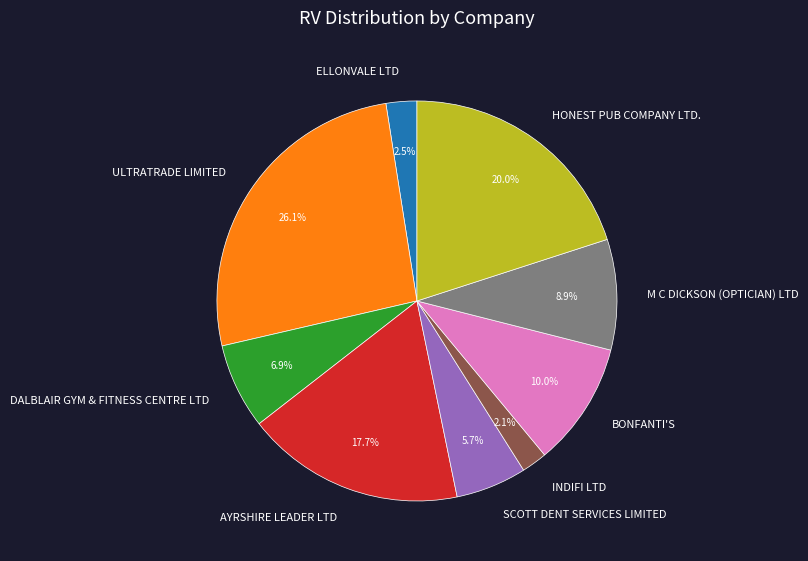

To the nearest percent, what is the combined percentage of DALBLAIR GYM & FITNESS CENTRE LTD and ELLONVALE LTD?

9%